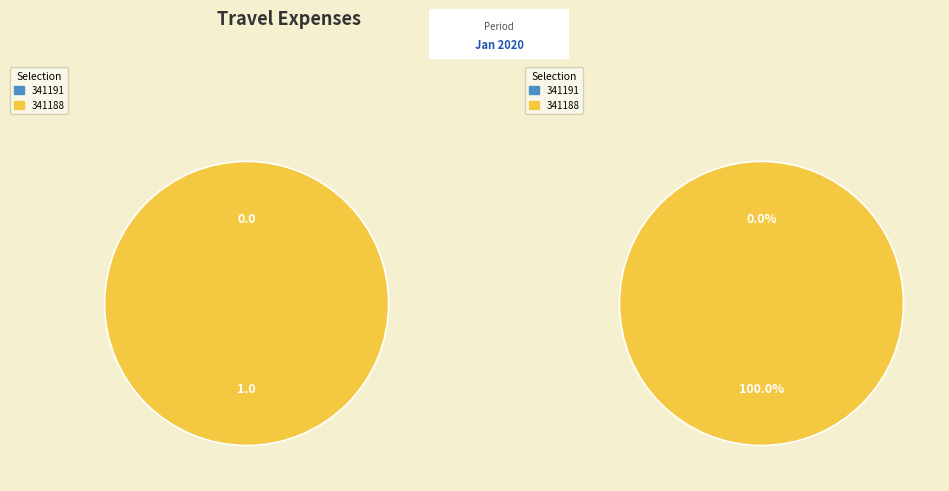

Which slice is the smallest?

341191